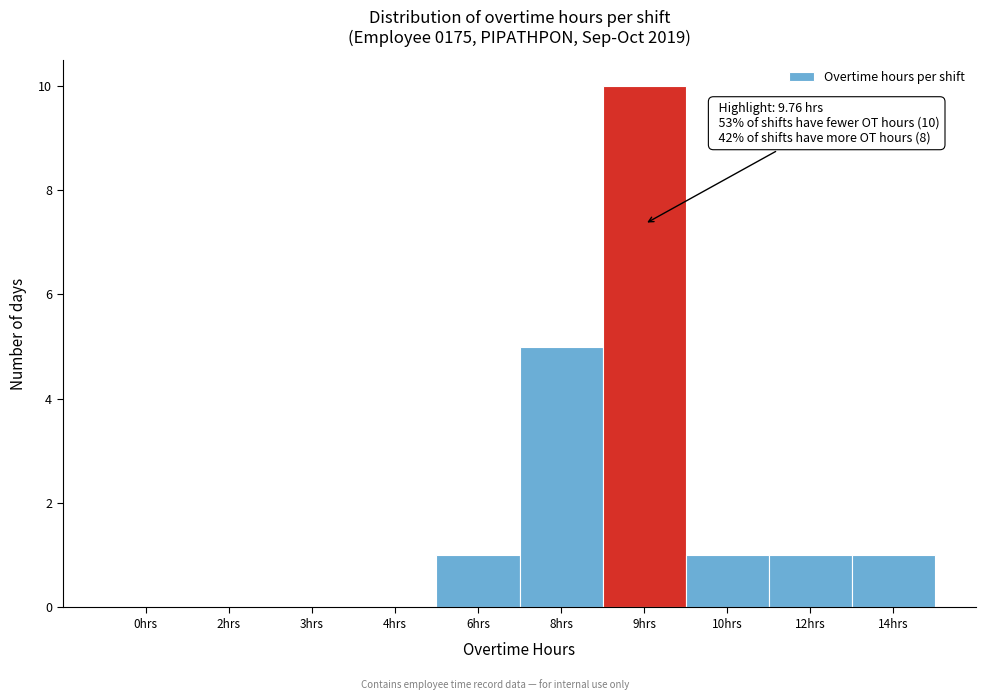

Reading right to left, what are all the values shown in this chart?

14hrs=1	12hrs=1	10hrs=1	9hrs=10	8hrs=5	6hrs=1	4hrs=0	3hrs=0	2hrs=0	0hrs=0